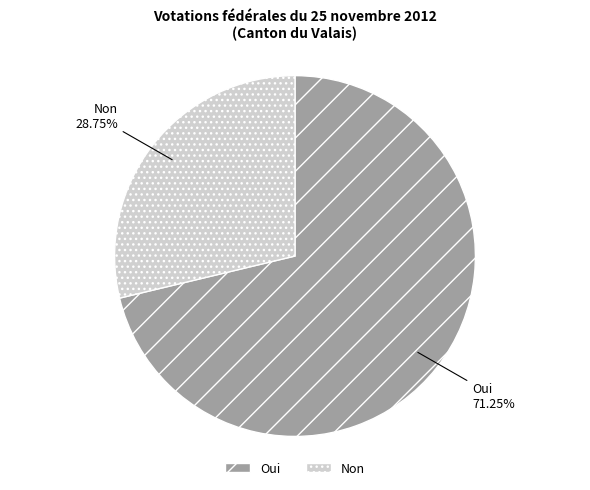

Combined, do Oui and Non account for over 50%?

Yes